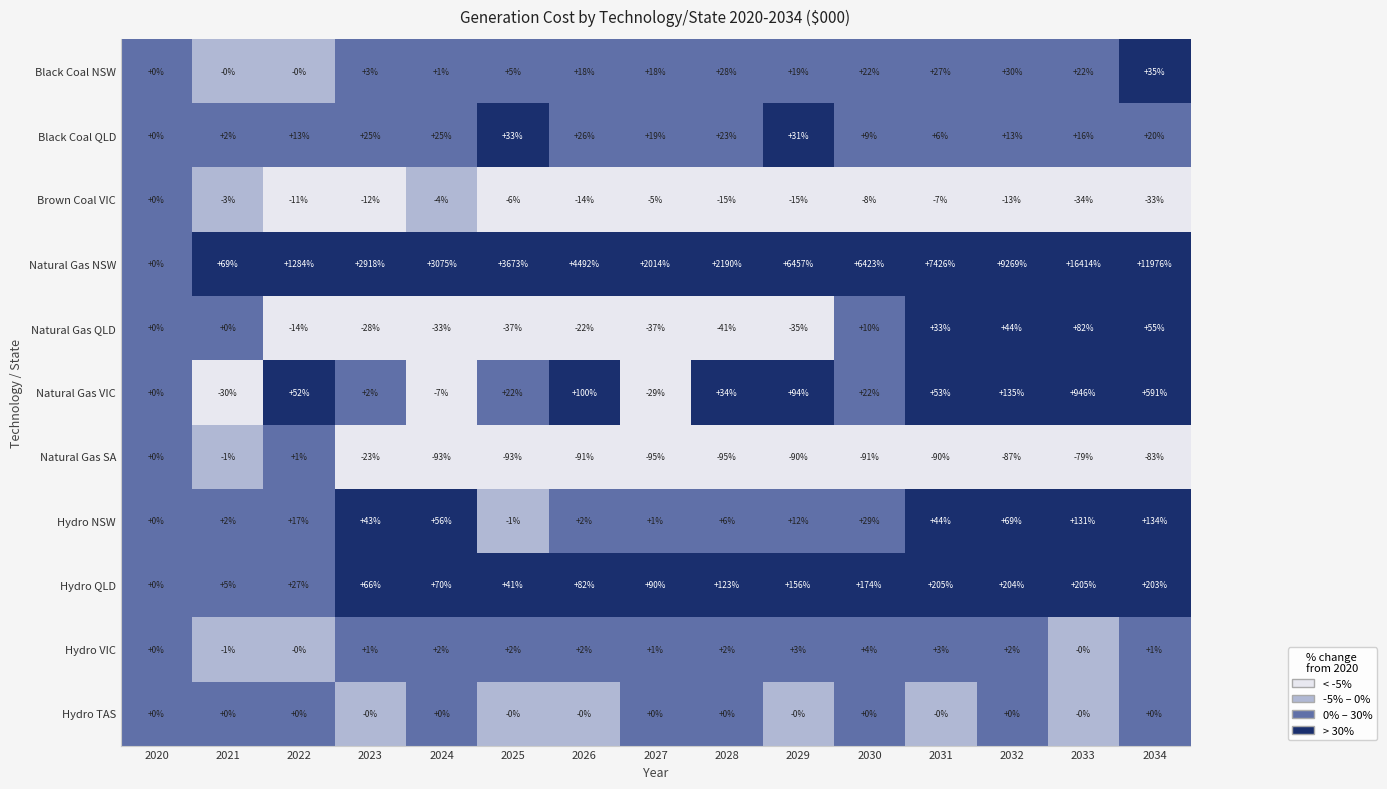

At how many categories does at least one series exceed 2395?

10